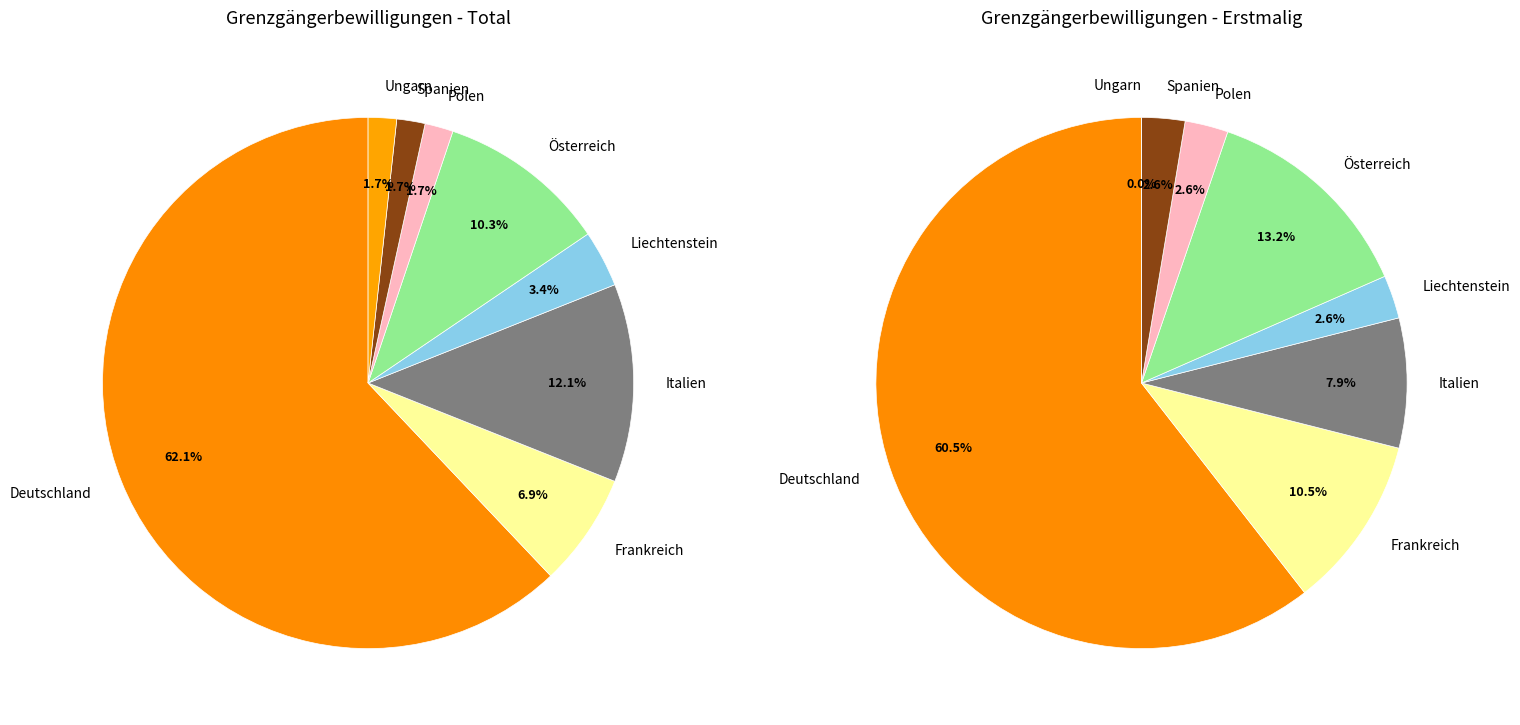

Is there a majority slice in this chart?

Yes